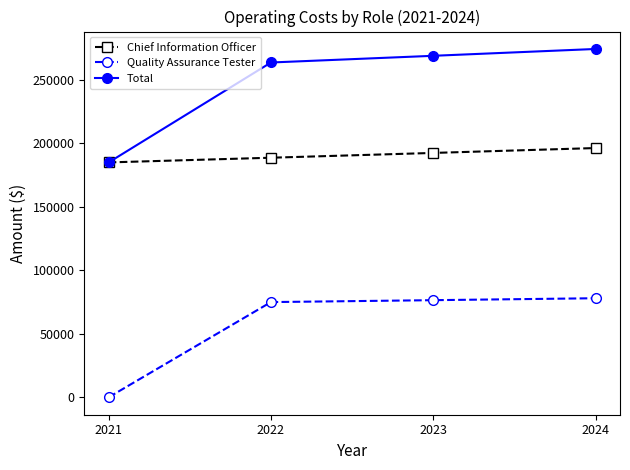

Reading left to right, transcribe all the data shown in this chart.

Chief Information Officer: 2021=185000	2022=188700	2023=192474	2024=196323
Quality Assurance Tester: 2021=0	2022=75000	2023=76500	2024=78030
Total: 2021=185000	2022=263700	2023=268974	2024=274353